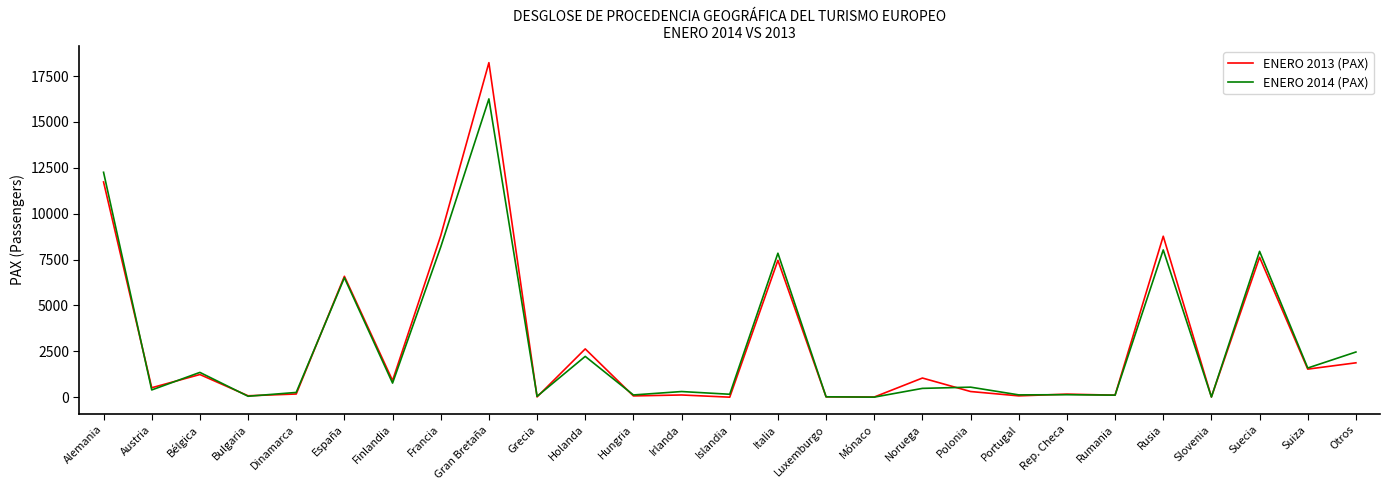

Rank the series by their maximum value, from highest to lowest.

ENERO 2013 (PAX), ENERO 2014 (PAX)